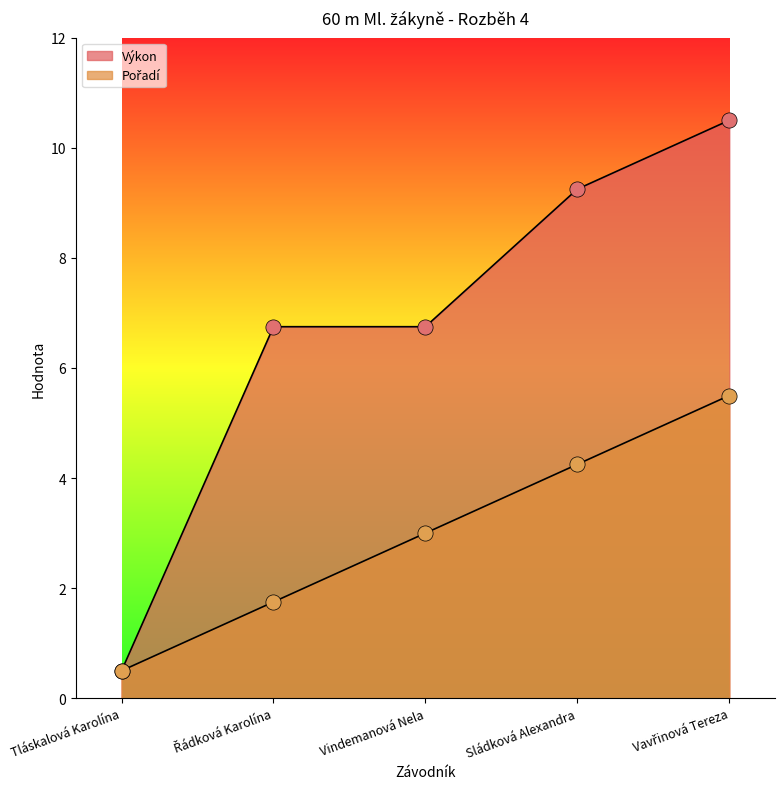

Is the value of Pořadí at Tláskalová Karolína greater than the value of Výkon at Sládková Alexandra?

No